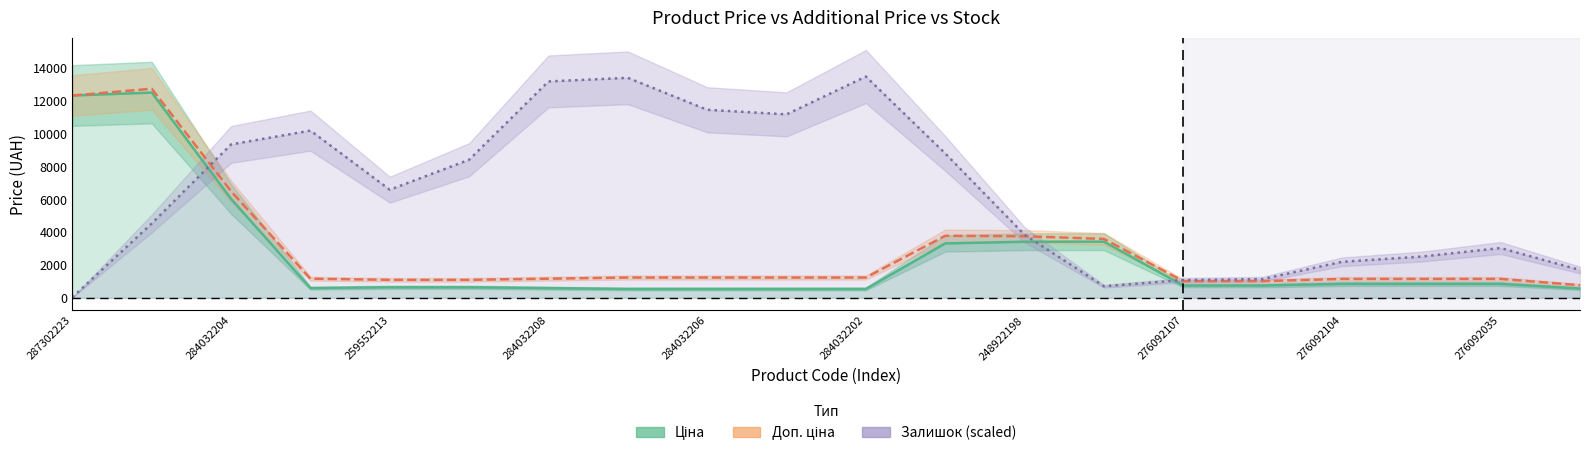

Which series has the widest spread of values?

Залишок (scaled)